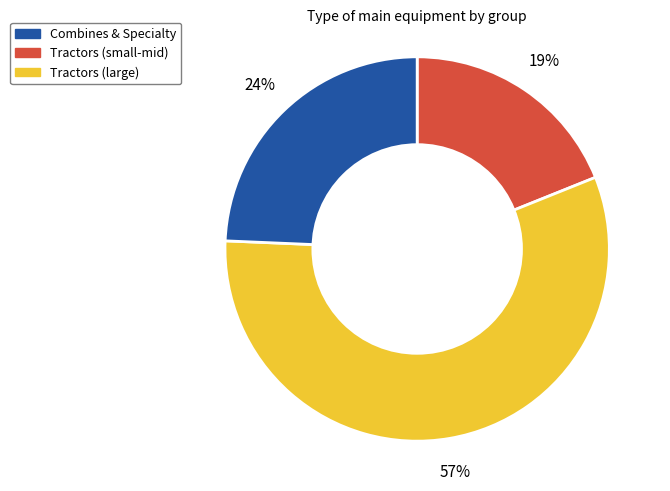

To the nearest percent, what is the difference between the largest and smallest slice percentages?

38%